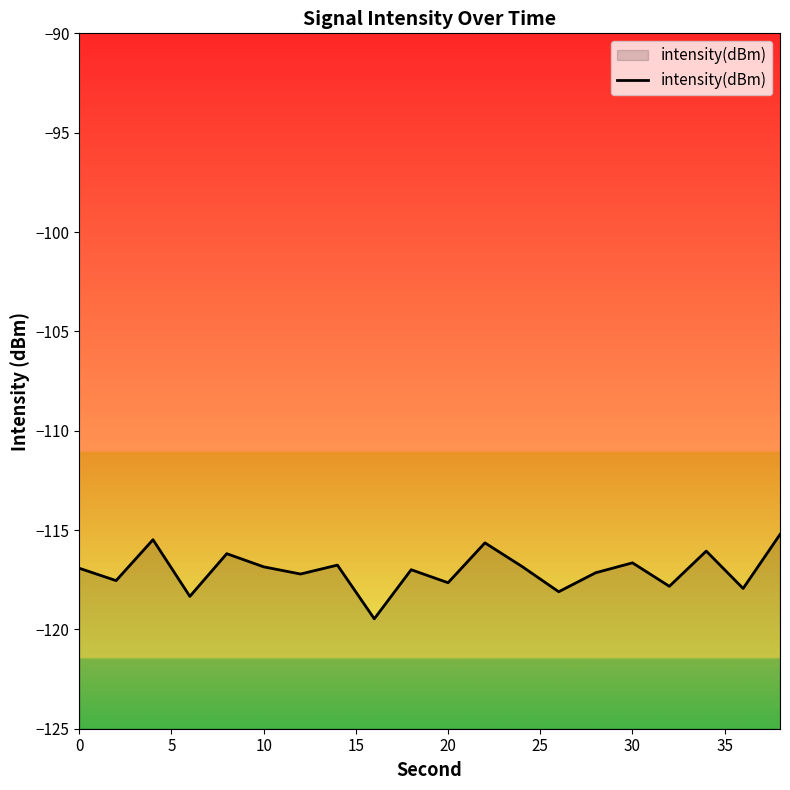

What is the smallest value displayed?

-119.5